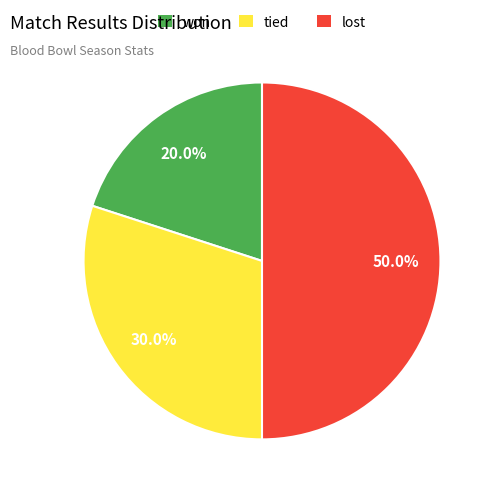

Which slice is the smallest?

won